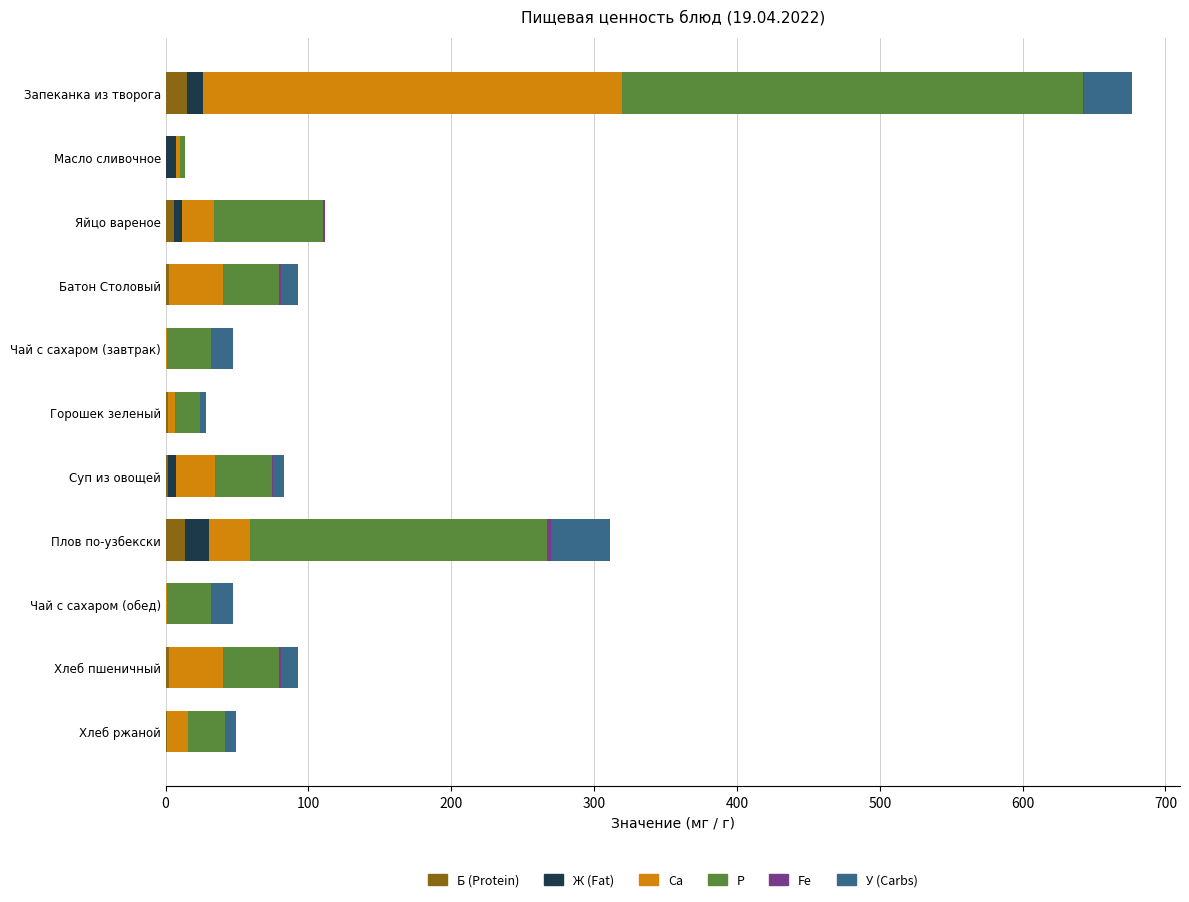

At which category is the sum across all series the highest?

Запеканка из творога